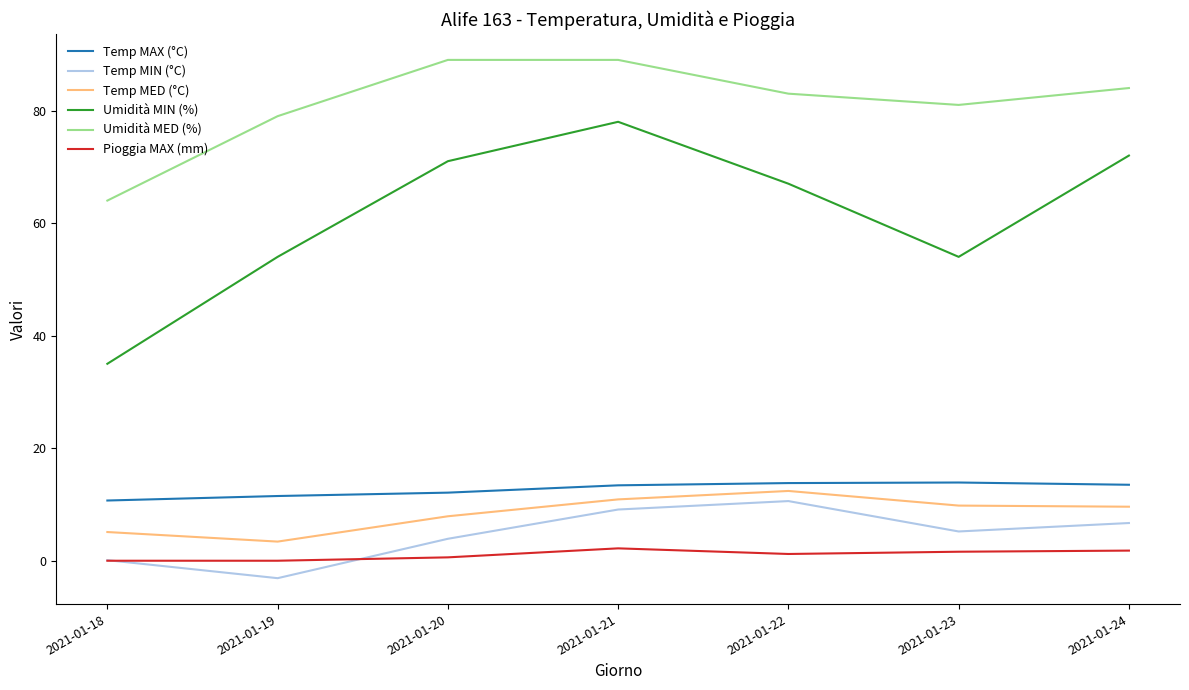

At which label does Umidità MIN (%) reach its minimum?

2021-01-18